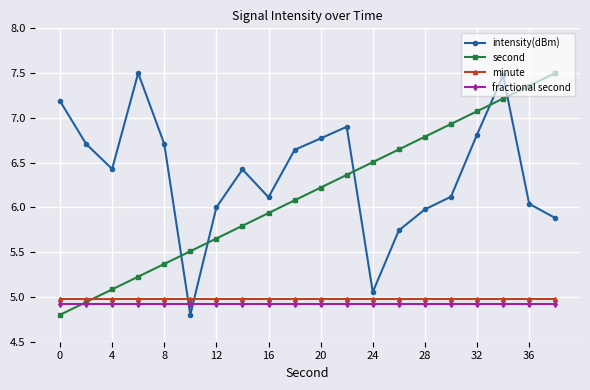

What is the difference between the second highest and second lowest values in the second series?

2.4